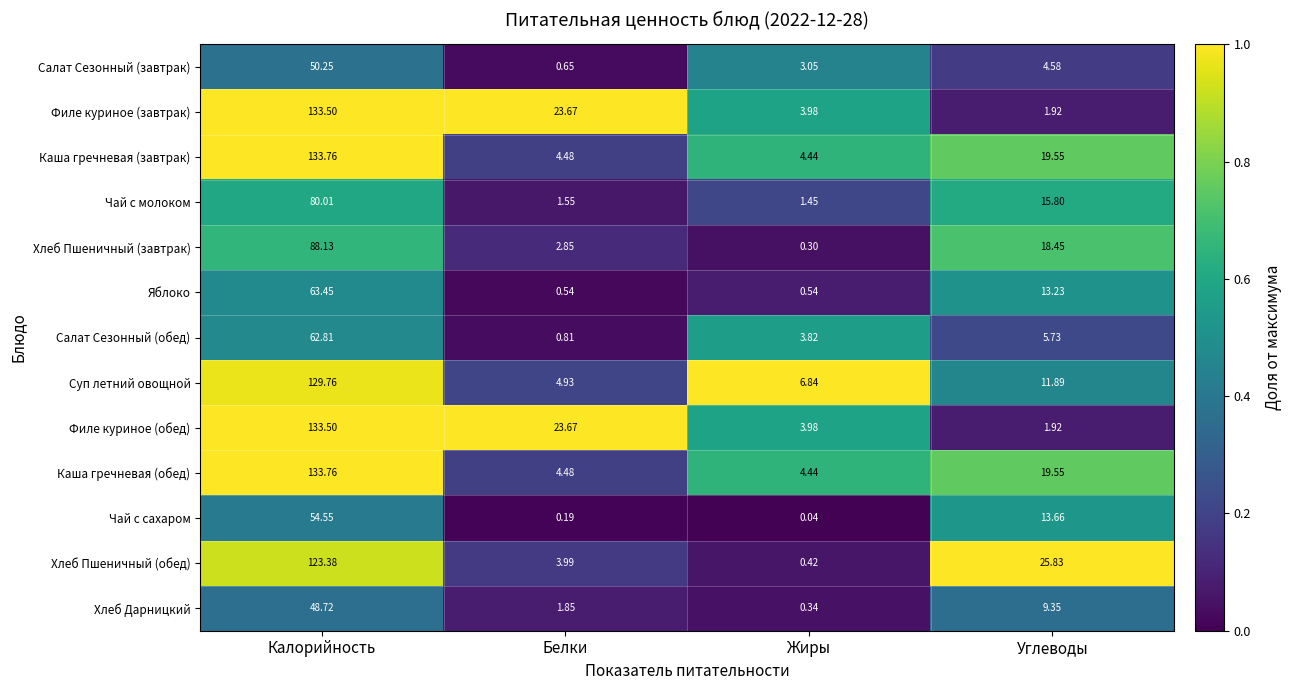

At which category does the chart reach its peak across all series?

Калорийность